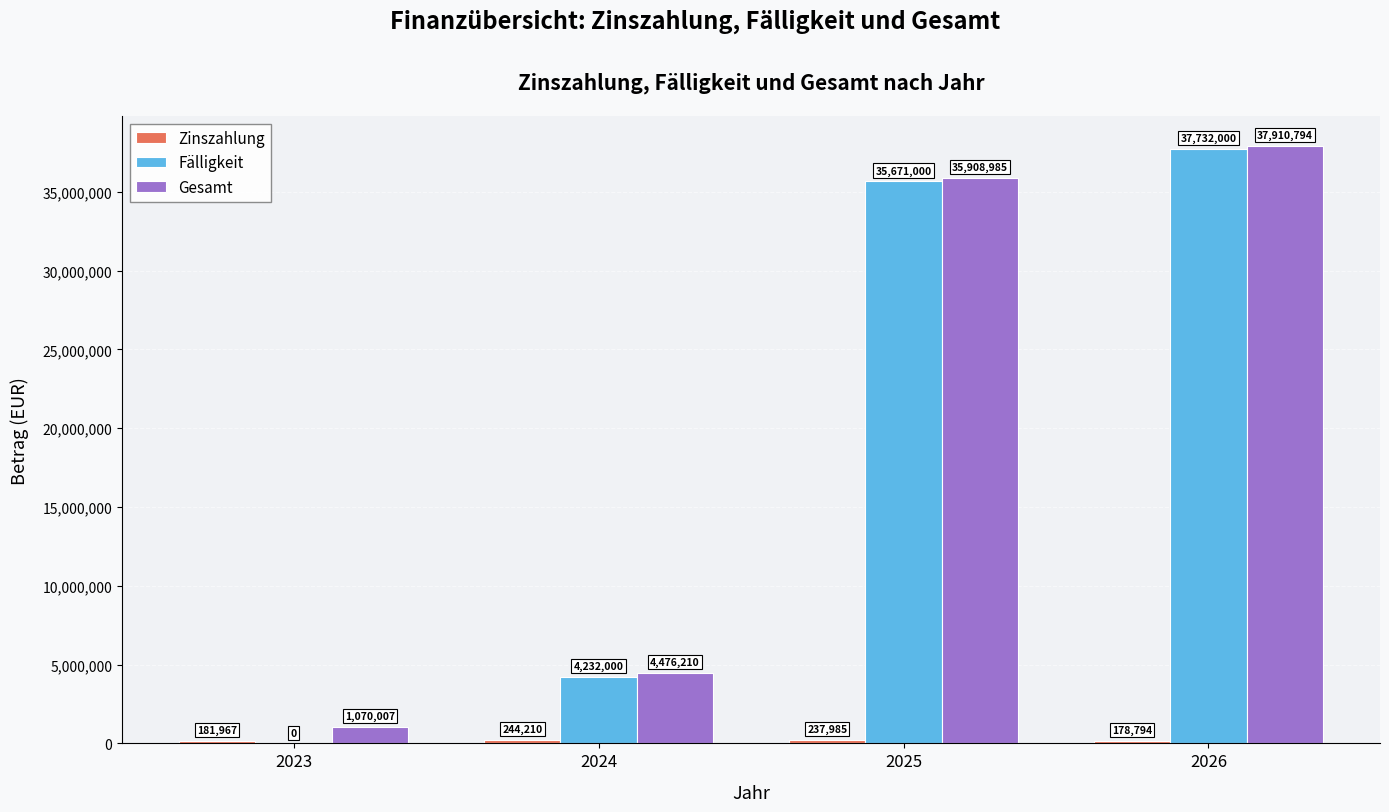

What is the approximate value of Fälligkeit at 2025?

35671000.0